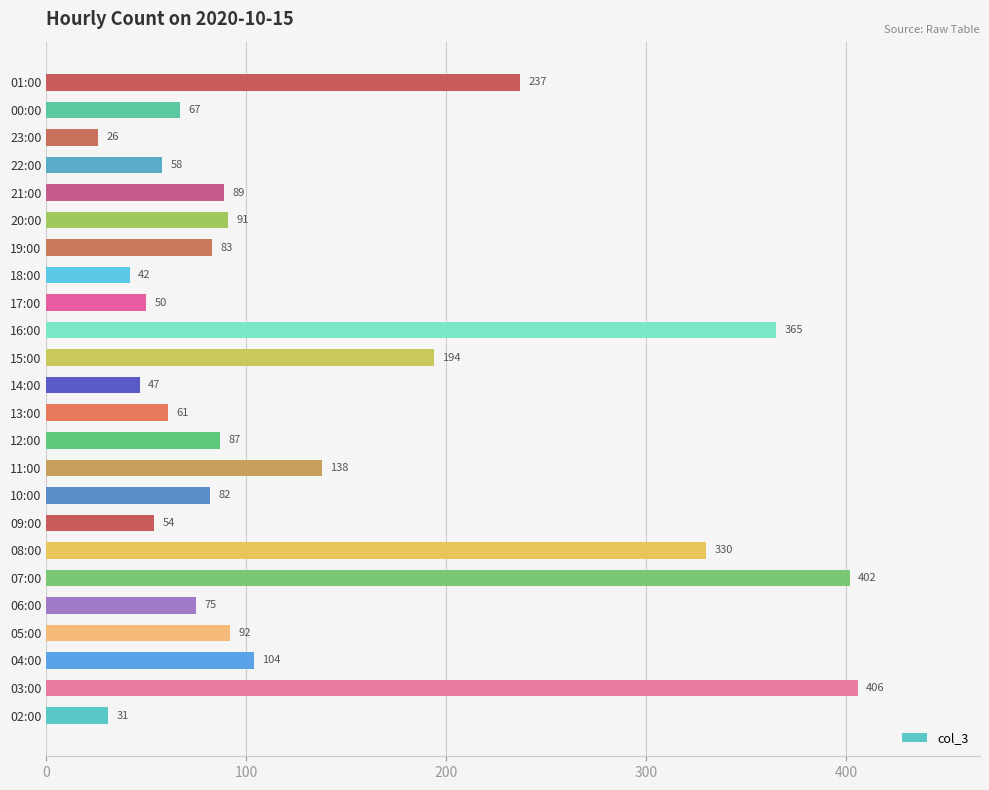

The chart shows a value of 565 at 16:00. True or false?

False